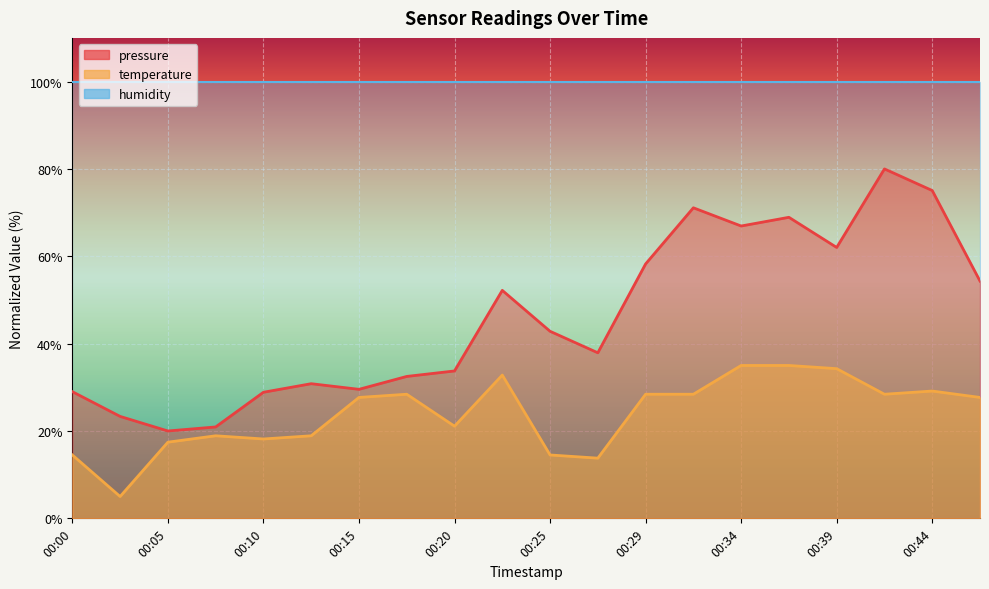

What is the minimum value shown in the chart?

5.0